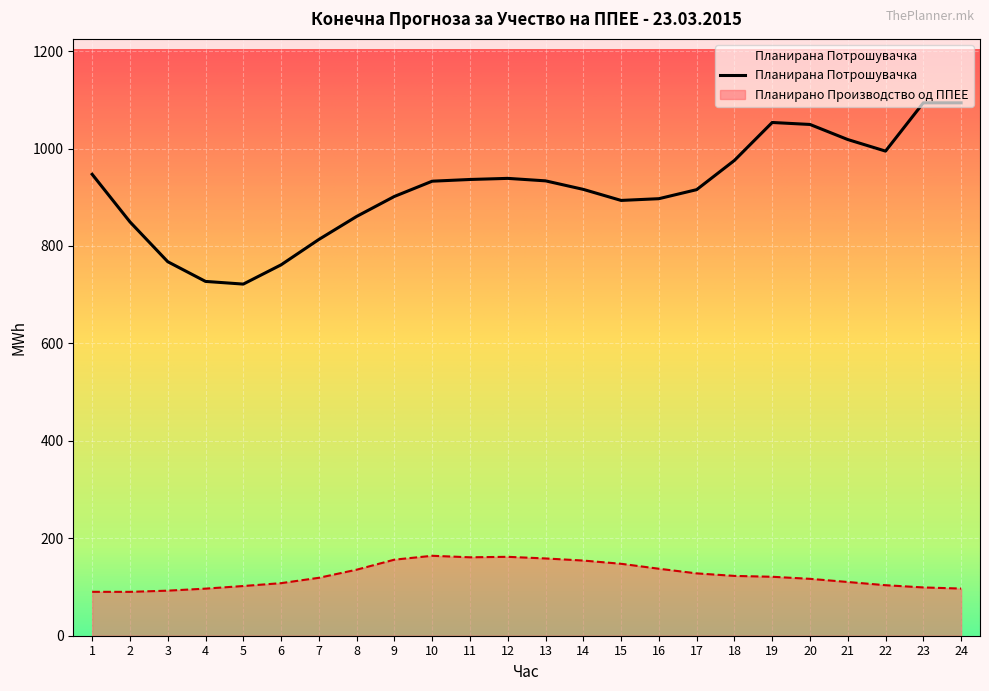

How many lines are shown in the chart?

2